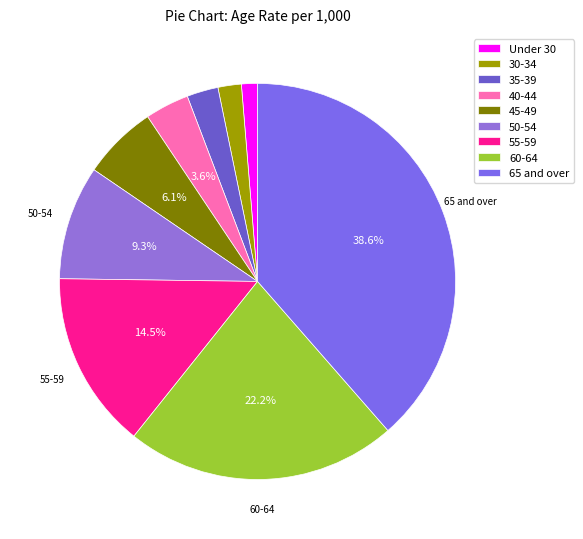

Rank the categories by value from highest to lowest.

65 and over, 60-64, 55-59, 50-54, 45-49, 40-44, 35-39, 30-34, Under 30